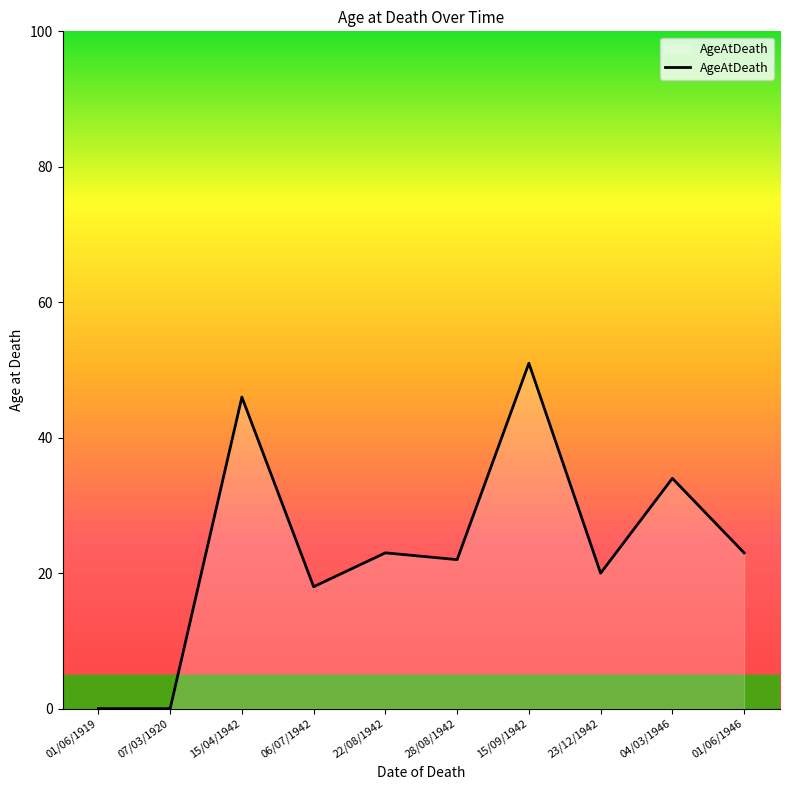

What is the ratio of the value at 15/04/1942 to the value at 01/06/1946?

2.0